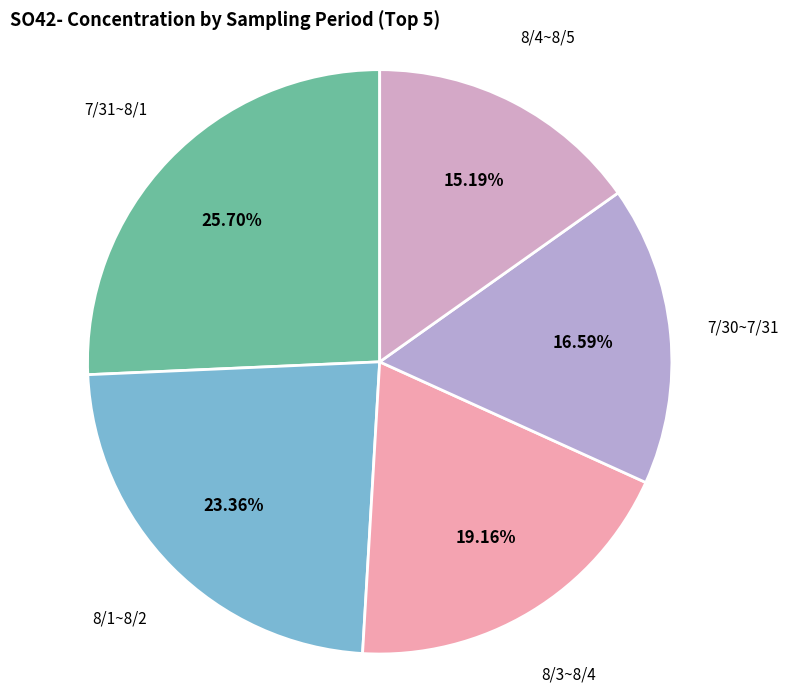

Which has a higher value, 8/1~8/2 or 7/30~7/31?

8/1~8/2